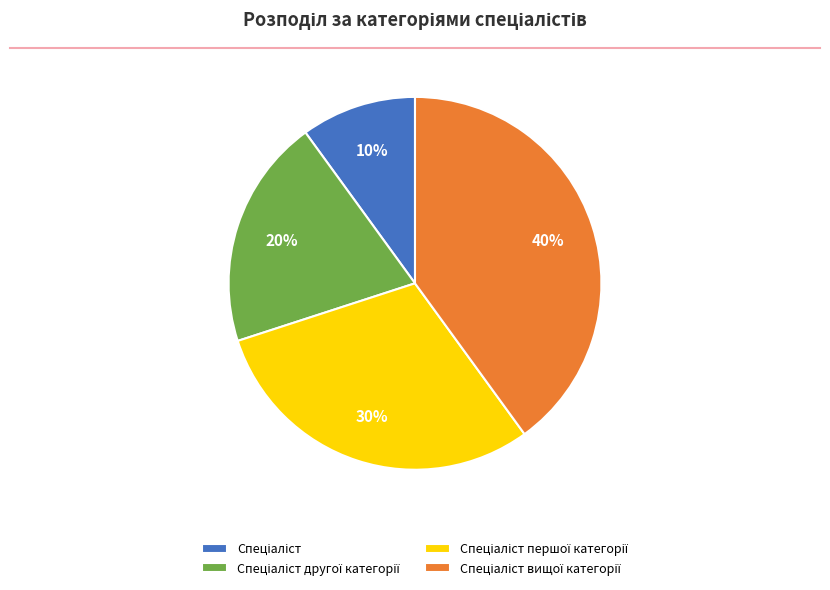

To the nearest percent, what is the average slice percentage?

25%